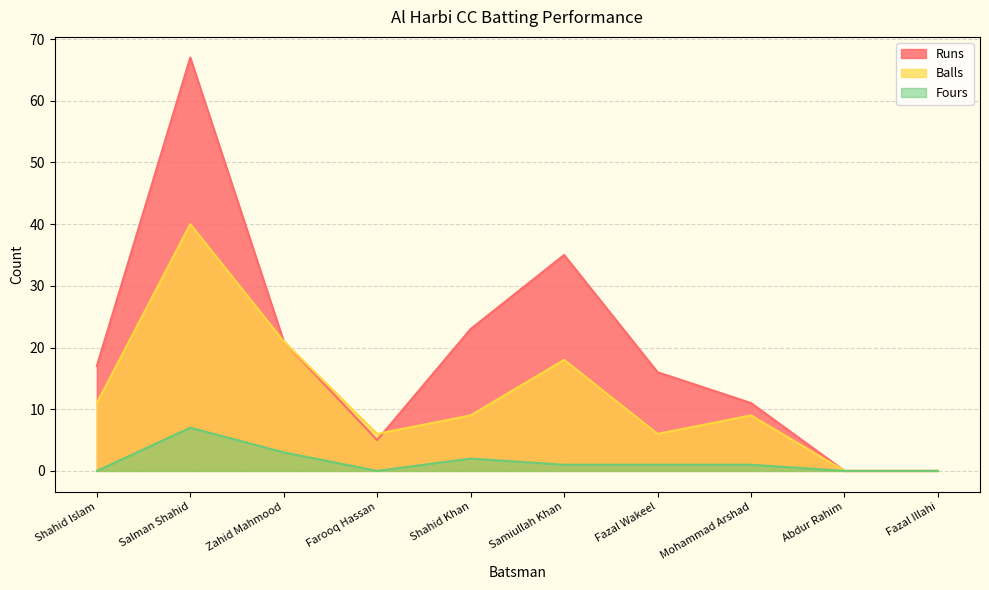

In Balls, how many points are higher than both neighbors (excluding endpoints)?

3